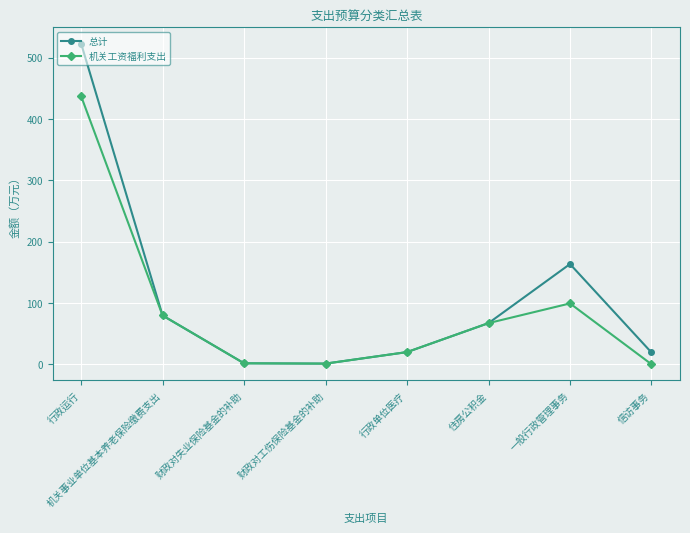

At how many categories does at least one series exceed 103?

2